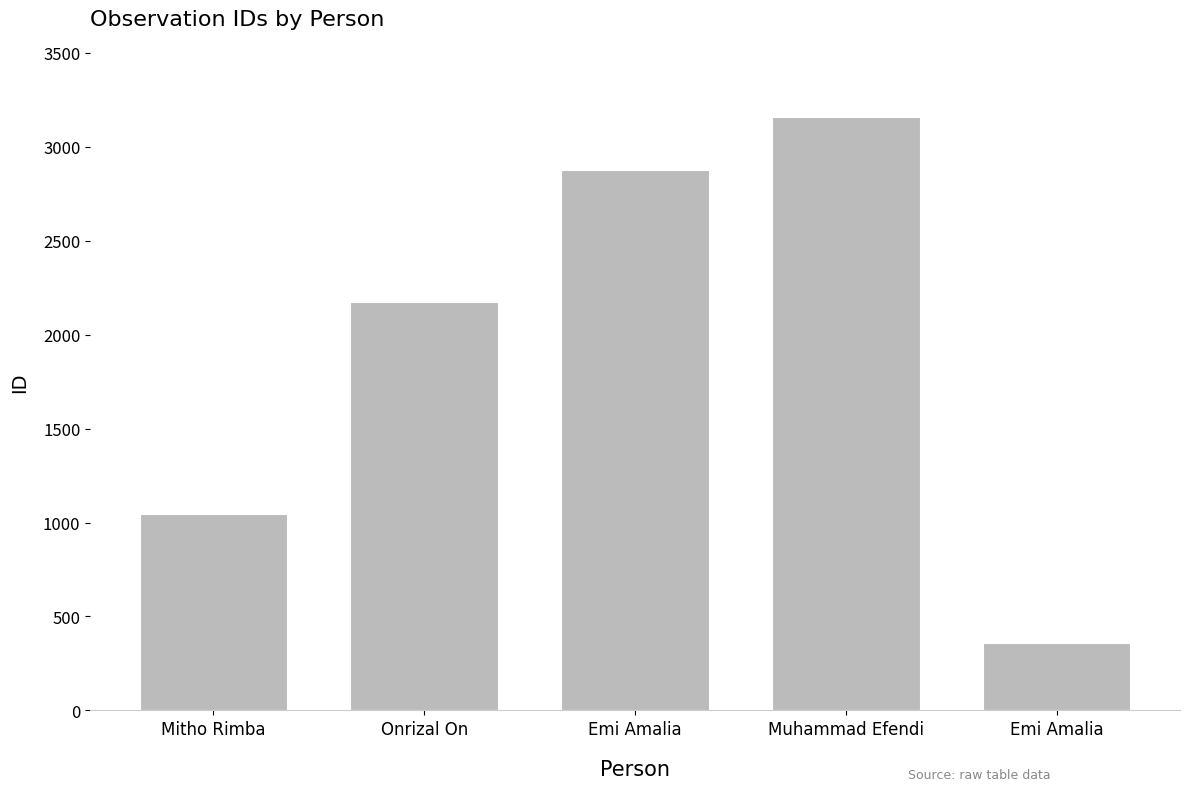

How many bars are there in total?

5